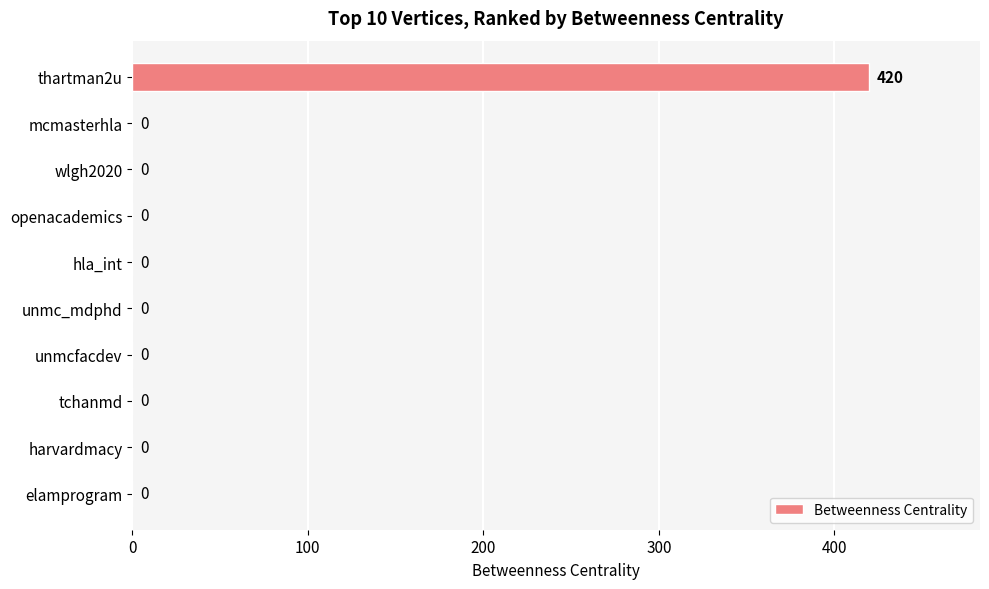

The chart shows a value of 0 at harvardmacy. True or false?

True